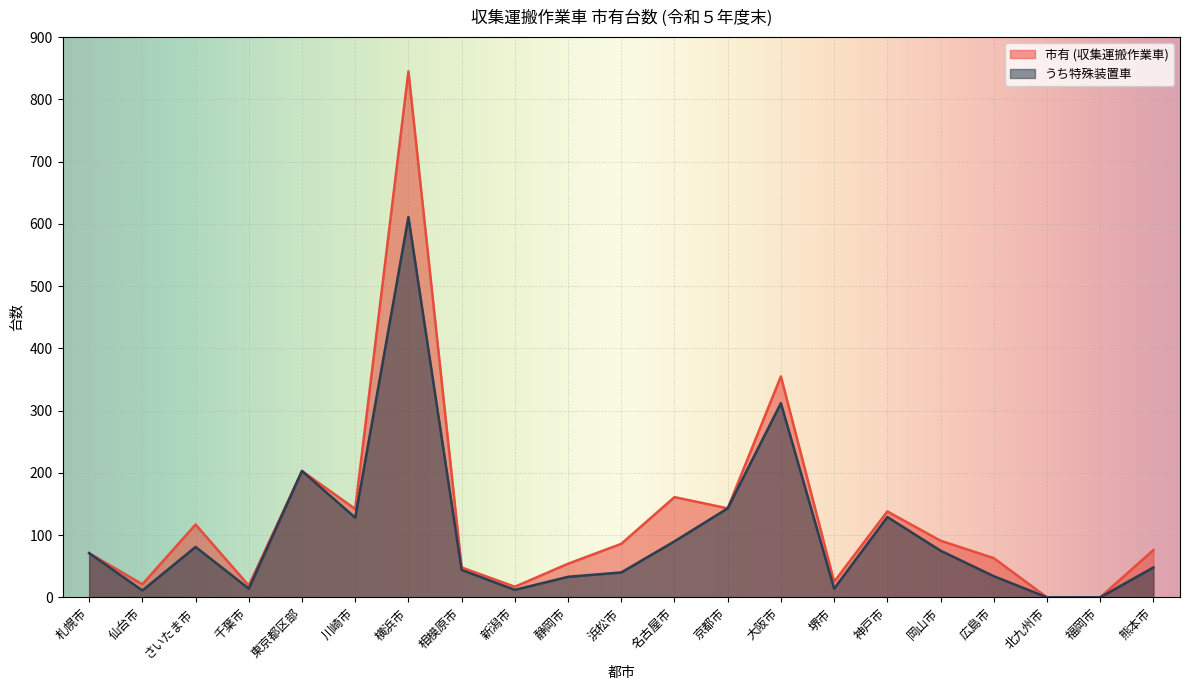

How many interior local valleys does the 市有 (収集運搬作業車) series have?

6